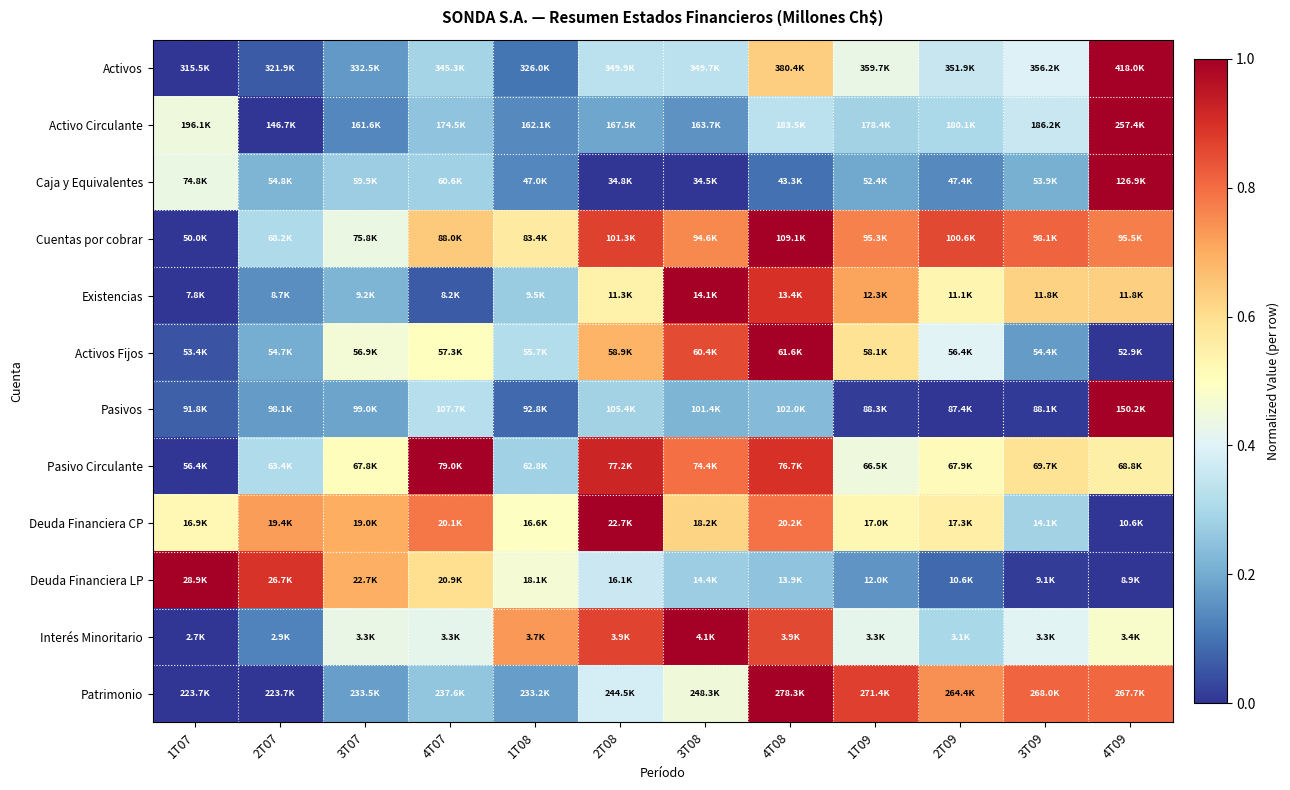

Reading left to right, list all the values displayed in this chart.

Activos: 1T07=0.0	2T07=0.1	3T07=0.2	4T07=0.3	1T08=0.1	2T08=0.3	3T08=0.3	4T08=0.6	1T09=0.4	2T09=0.4	3T09=0.4	4T09=1.0
Activo Circulante: 1T07=0.4	2T07=0.0	3T07=0.1	4T07=0.3	1T08=0.1	2T08=0.2	3T08=0.2	4T08=0.3	1T09=0.3	2T09=0.3	3T09=0.4	4T09=1.0
Caja y Equivalentes: 1T07=0.4	2T07=0.2	3T07=0.3	4T07=0.3	1T08=0.1	2T08=0.0	3T08=0.0	4T08=0.1	1T09=0.2	2T09=0.1	3T09=0.2	4T09=1.0
Cuentas por cobrar: 1T07=0.0	2T07=0.3	3T07=0.4	4T07=0.6	1T08=0.6	2T08=0.9	3T08=0.8	4T08=1.0	1T09=0.8	2T09=0.9	3T09=0.8	4T09=0.8
Existencias: 1T07=0.0	2T07=0.1	3T07=0.2	4T07=0.1	1T08=0.3	2T08=0.5	3T08=1.0	4T08=0.9	1T09=0.7	2T09=0.5	3T09=0.6	4T09=0.6
Activos Fijos: 1T07=0.1	2T07=0.2	3T07=0.5	4T07=0.5	1T08=0.3	2T08=0.7	3T08=0.9	4T08=1.0	1T09=0.6	2T09=0.4	3T09=0.2	4T09=0.0
Pasivos: 1T07=0.1	2T07=0.2	3T07=0.2	4T07=0.3	1T08=0.1	2T08=0.3	3T08=0.2	4T08=0.2	1T09=0.0	2T09=0.0	3T09=0.0	4T09=1.0
Pasivo Circulante: 1T07=0.0	2T07=0.3	3T07=0.5	4T07=1.0	1T08=0.3	2T08=0.9	3T08=0.8	4T08=0.9	1T09=0.4	2T09=0.5	3T09=0.6	4T09=0.5
Deuda Financiera CP: 1T07=0.5	2T07=0.7	3T07=0.7	4T07=0.8	1T08=0.5	2T08=1.0	3T08=0.6	4T08=0.8	1T09=0.5	2T09=0.6	3T09=0.3	4T09=0.0
Deuda Financiera LP: 1T07=1.0	2T07=0.9	3T07=0.7	4T07=0.6	1T08=0.5	2T08=0.4	3T08=0.3	4T08=0.3	1T09=0.2	2T09=0.1	3T09=0.0	4T09=0.0
Interés Minoritario: 1T07=0.0	2T07=0.1	3T07=0.4	4T07=0.4	1T08=0.7	2T08=0.9	3T08=1.0	4T08=0.9	1T09=0.4	2T09=0.3	3T09=0.4	4T09=0.5
Patrimonio: 1T07=0.0	2T07=0.0	3T07=0.2	4T07=0.3	1T08=0.2	2T08=0.4	3T08=0.4	4T08=1.0	1T09=0.9	2T09=0.7	3T09=0.8	4T09=0.8